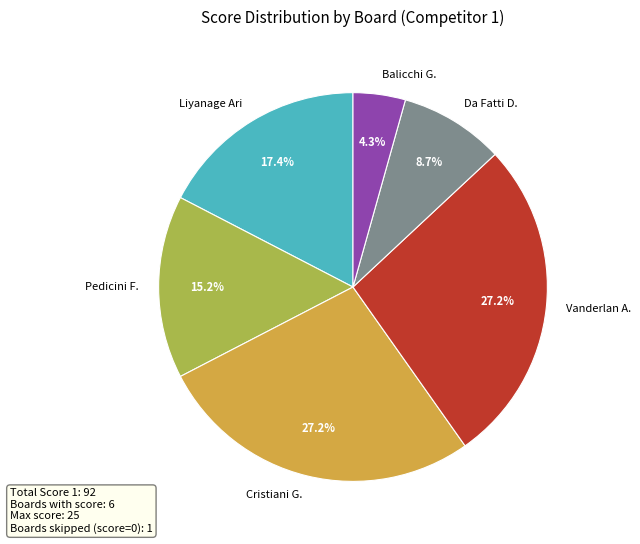

What is the ratio of the value at Cristiani G. to the value at Liyanage Ari?

1.6